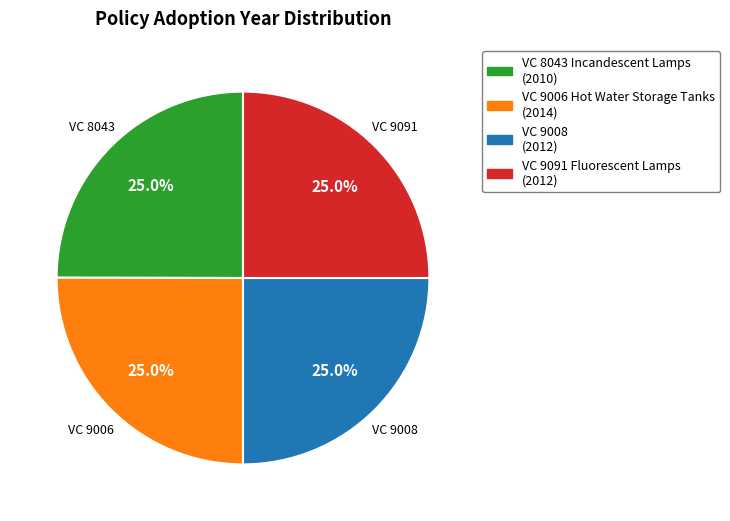

Is there a majority slice in this chart?

No